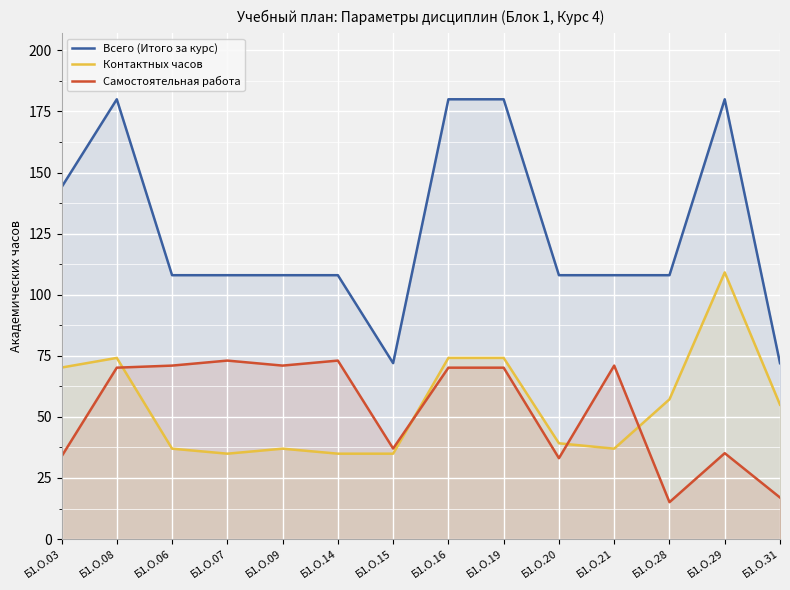

True or false: Контактных часов and Всего (Итого за курс) intersect in this chart.

False